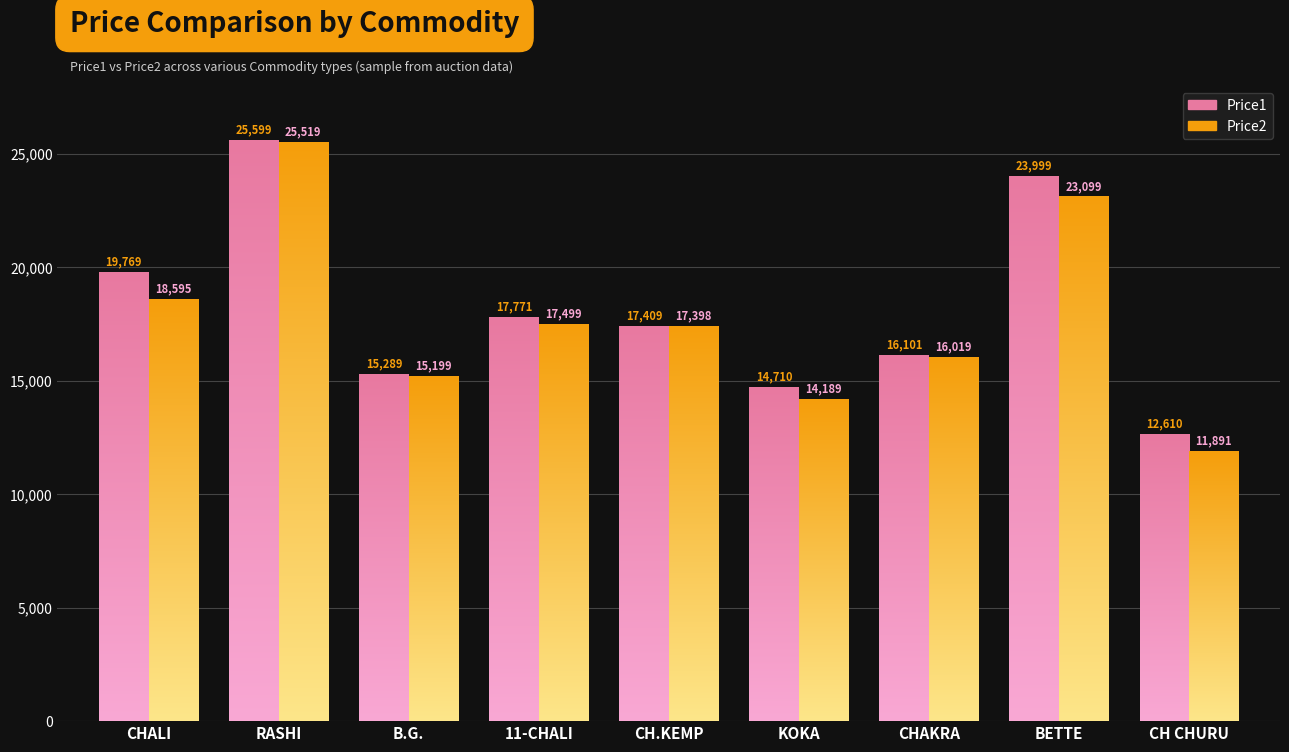

How many groups of bars are there?

9